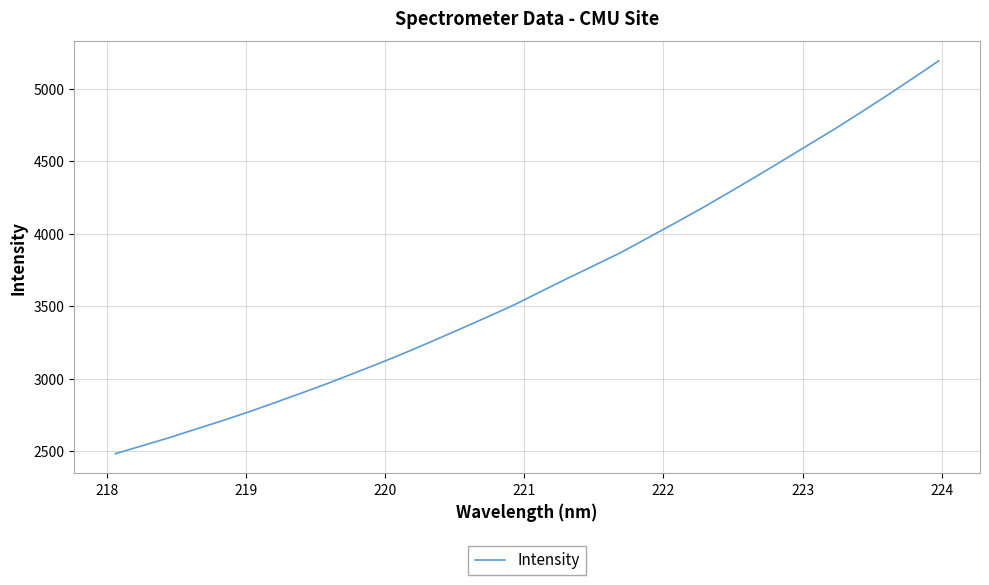

Is this an area chart (filled region under the line)?

No